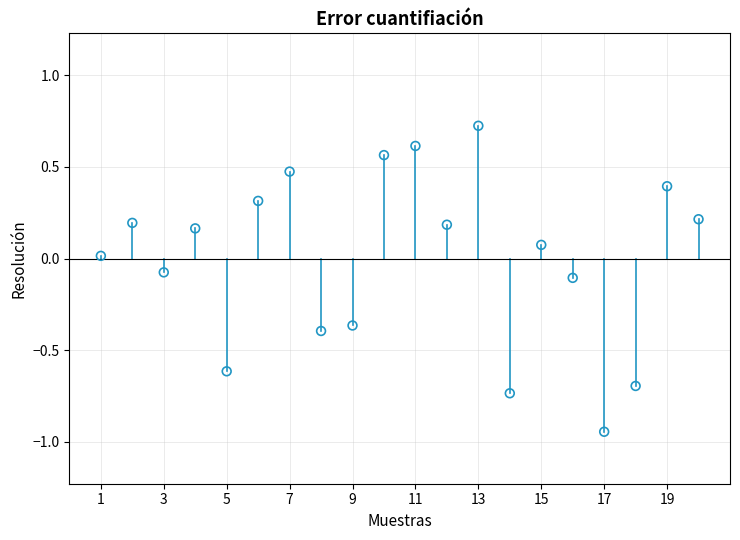

What is the range of Y values (max minus min)?

1.7